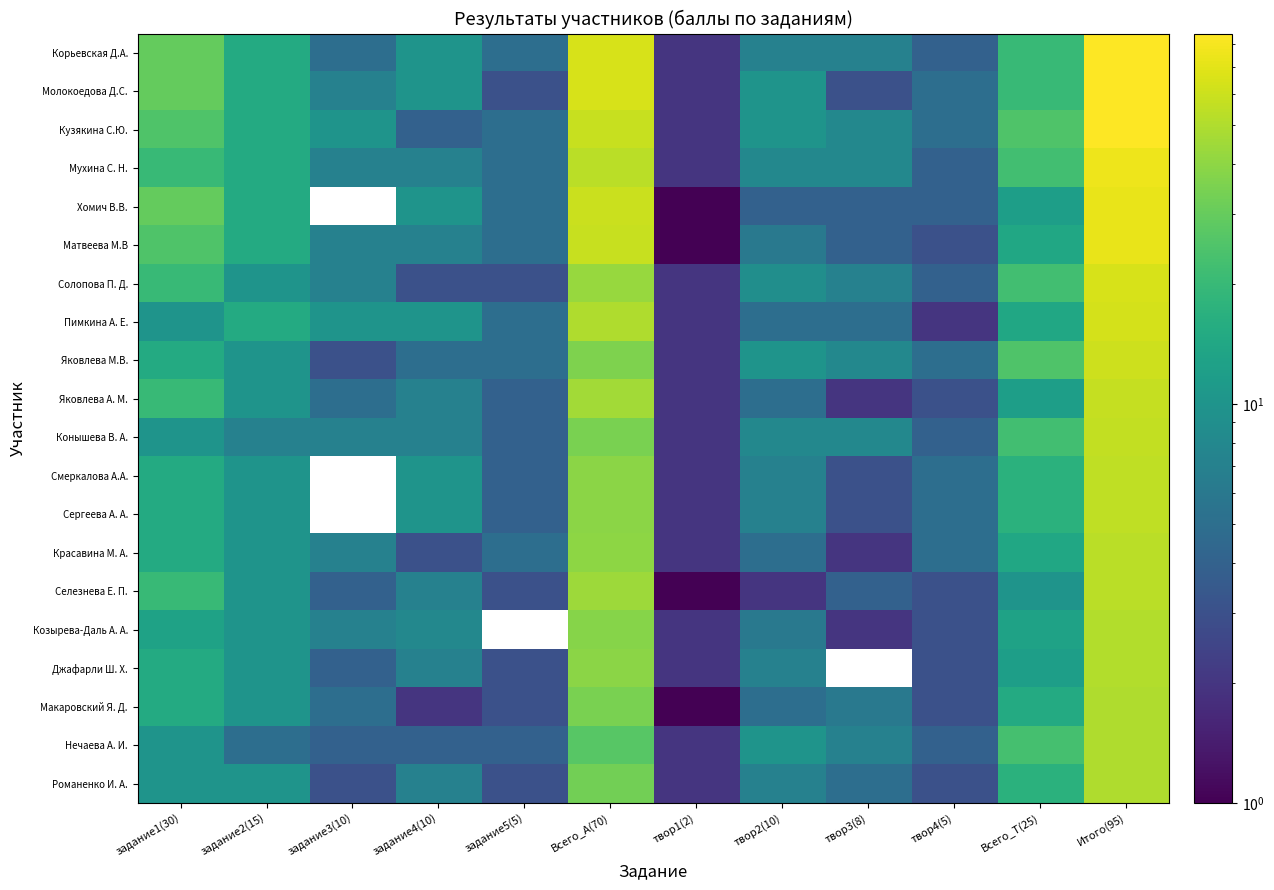

Which label corresponds to the smallest value in the chart?

задание3(10)